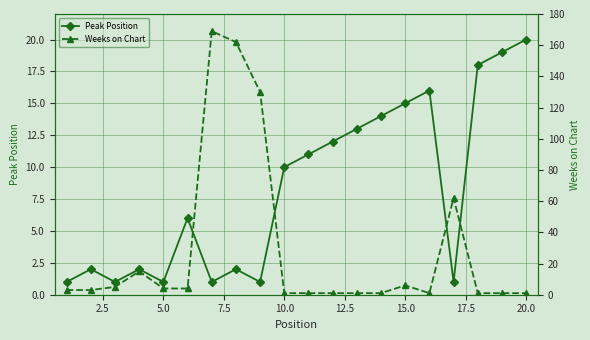

How many interior local valleys does the Peak Position series have?

5